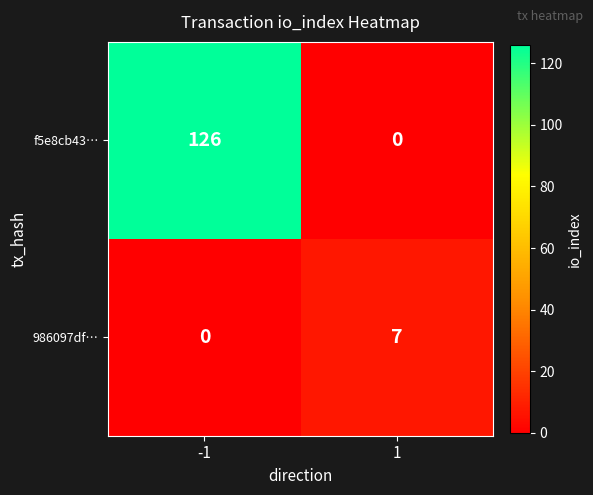

The 986097df… series shows 7 at 1. True or false?

True